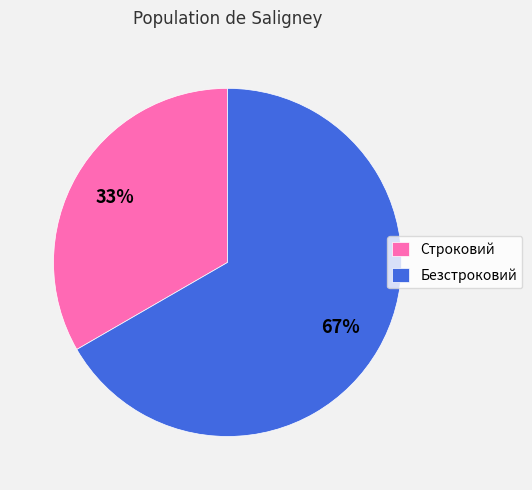

Which category accounts for the majority?

Безстроковий